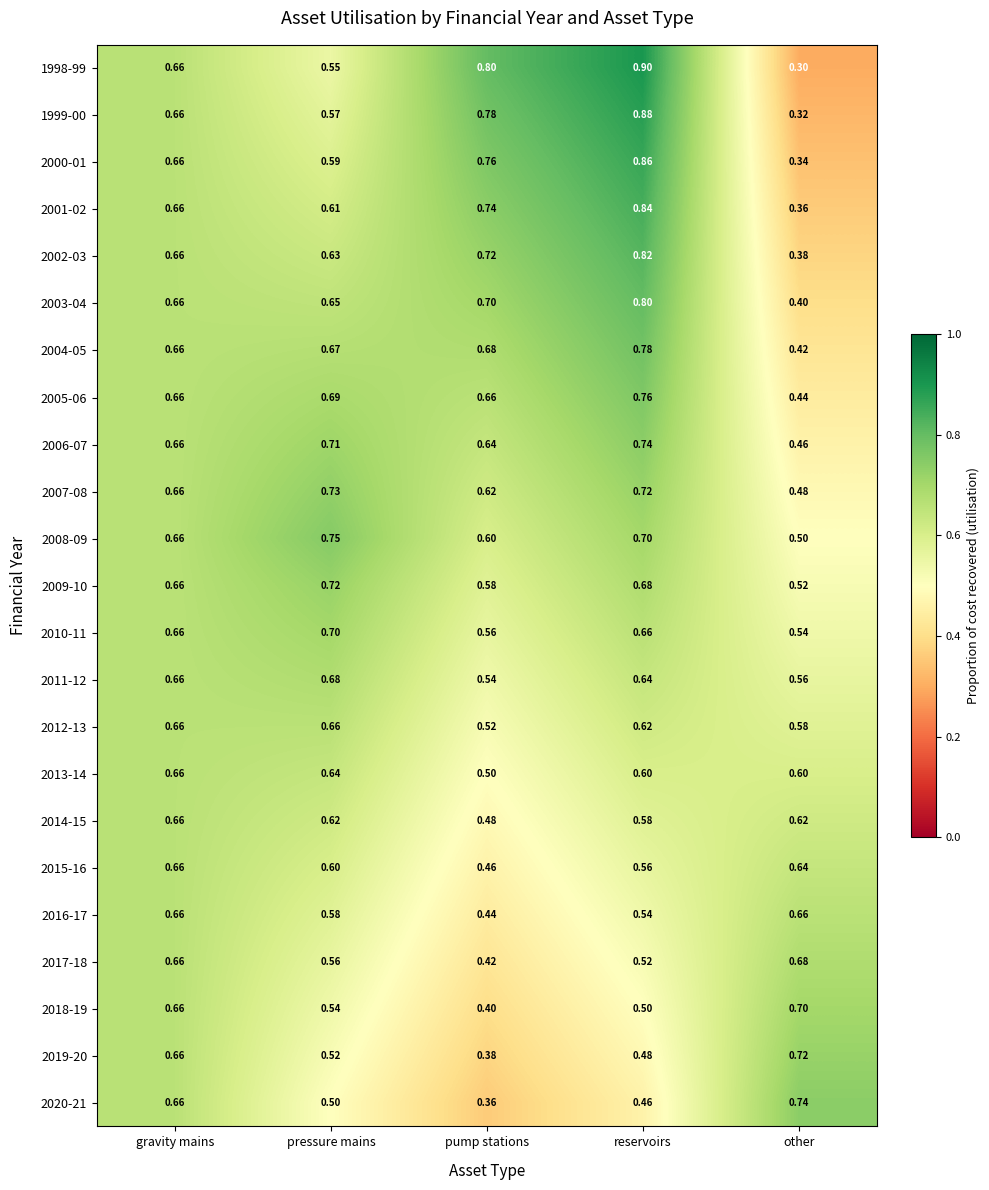

Where is 2015-16 nearest to the value 0?

pump stations